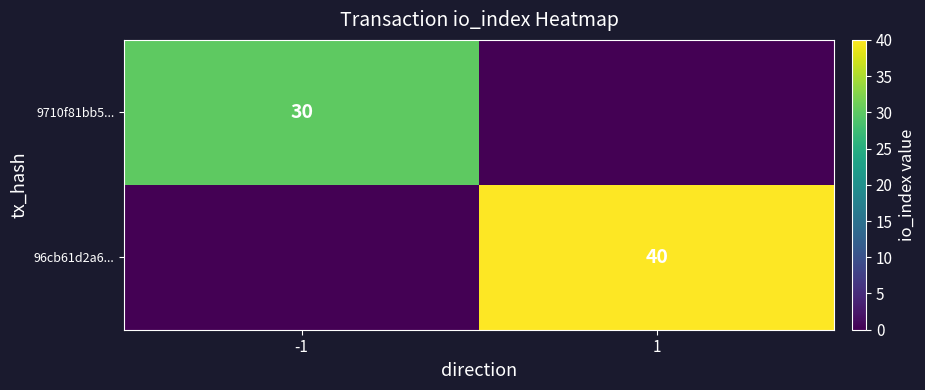

What is the greatest value displayed?

40